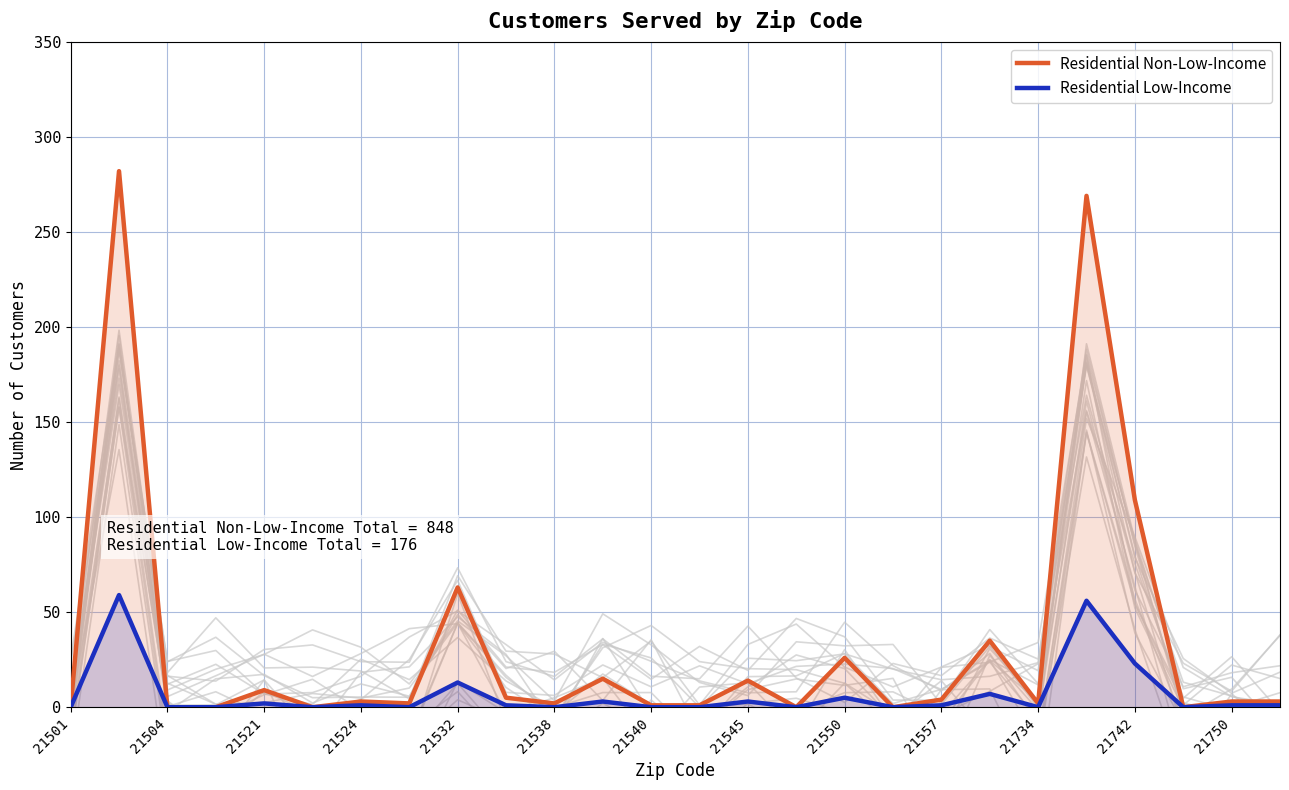

In Residential Non-Low-Income, how many points are lower than both neighbors (excluding endpoints)?

7